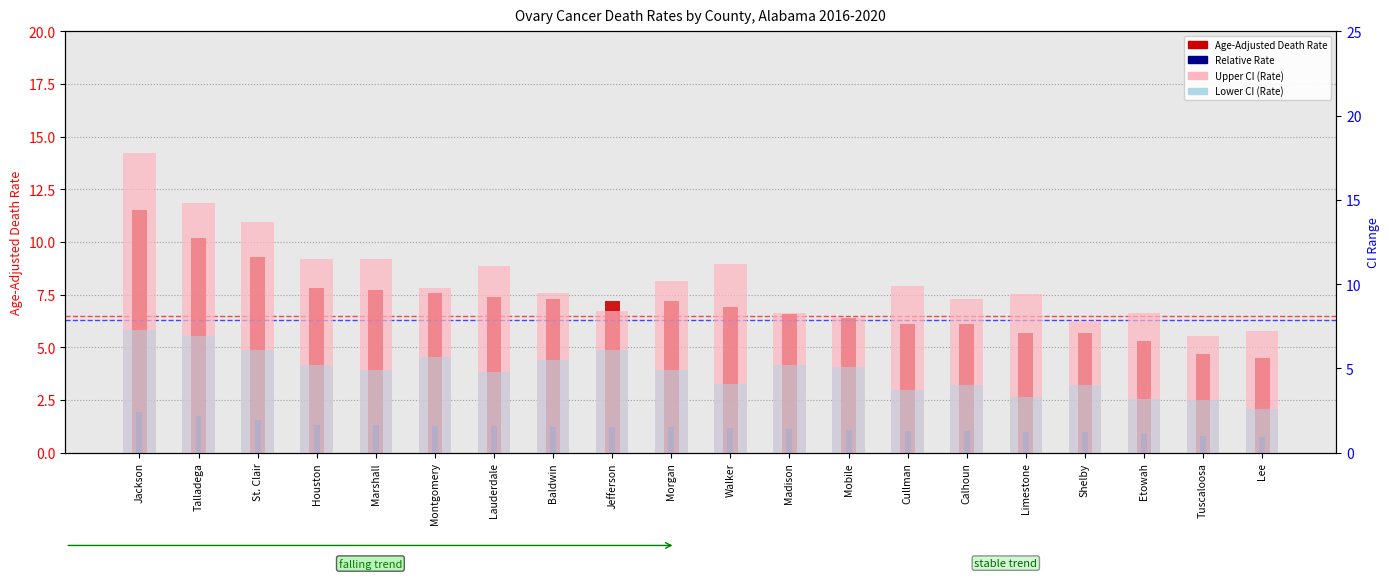

Is it true that Relative Rate equals 1.7 at Talladega?

True